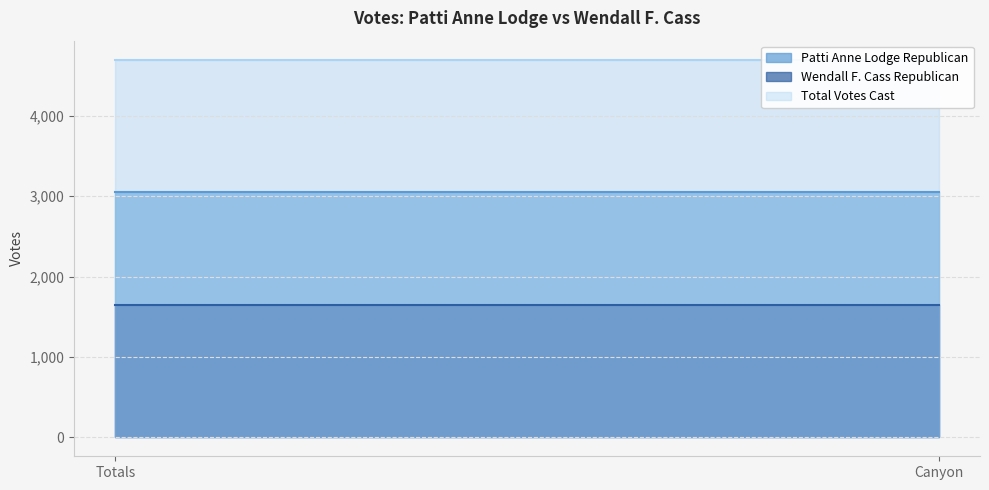

Reading left to right, what are all the values shown in this chart?

Patti Anne Lodge Republican: Totals=3057	Canyon=3057
Wendall F. Cass Republican: Totals=1642	Canyon=1642
Total Votes Cast: Totals=4699	Canyon=4699